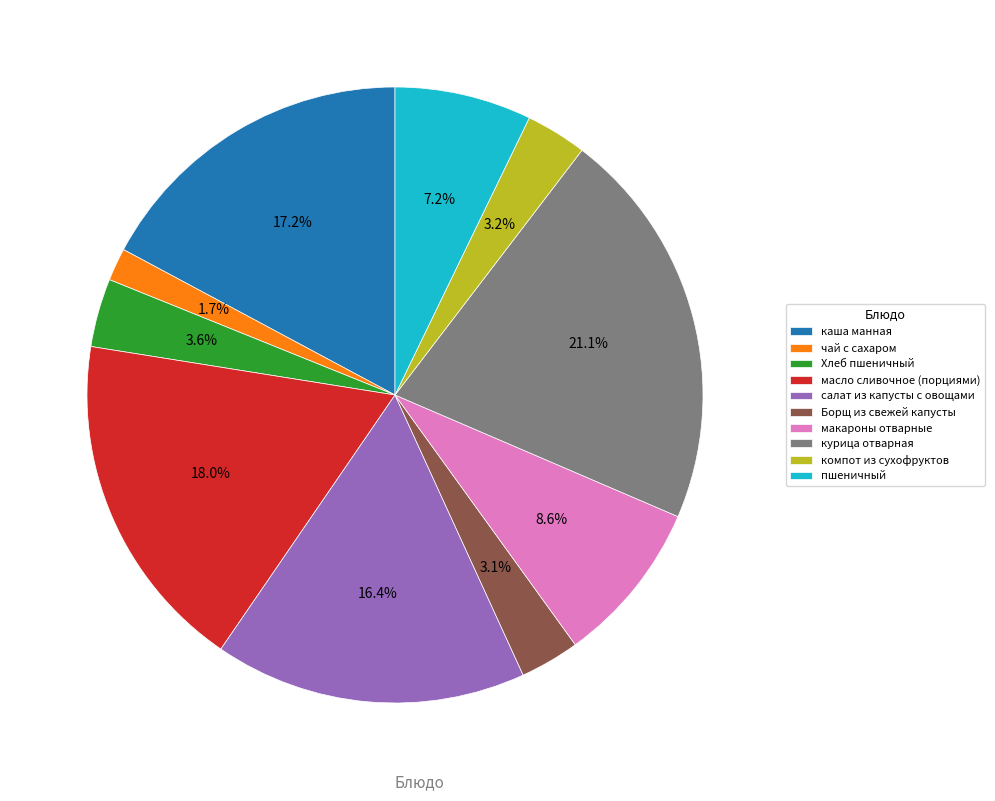

True or false: масло сливочное (порциями) accounts for 26% of the total.

False